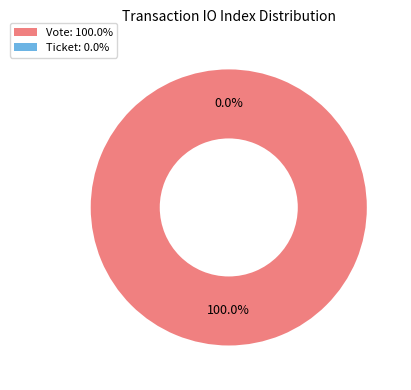

Does any single category account for the majority?

Yes